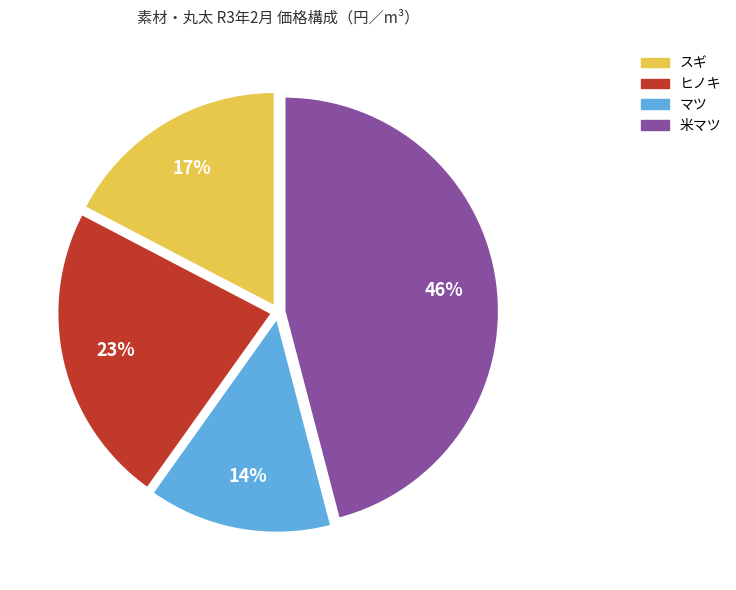

Is there any slice that represents more than half of the pie?

No